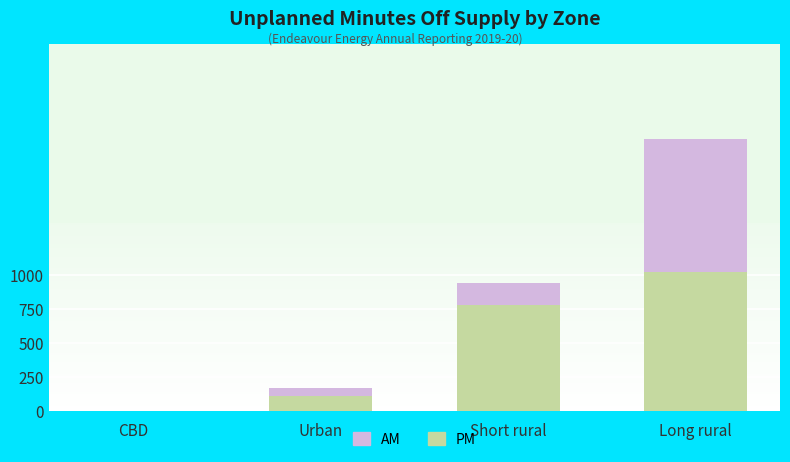

What is the sum of the PM values at CBD and Urban?

111.3